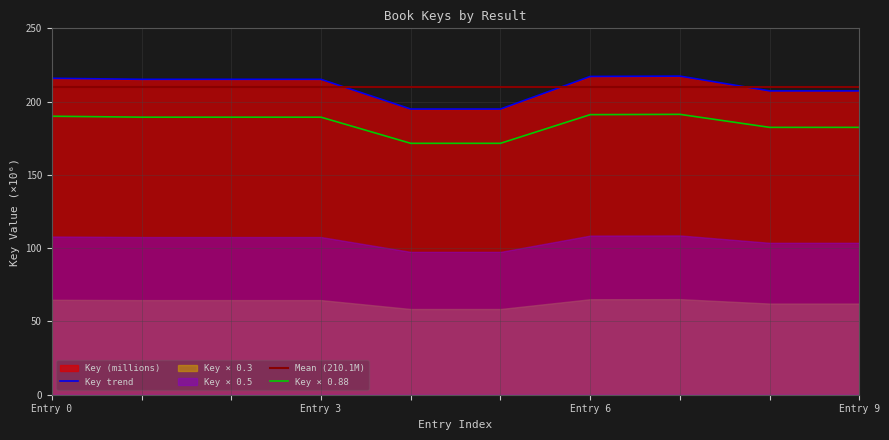

True or false: Key trend and Key × 0.88 intersect in this chart.

False